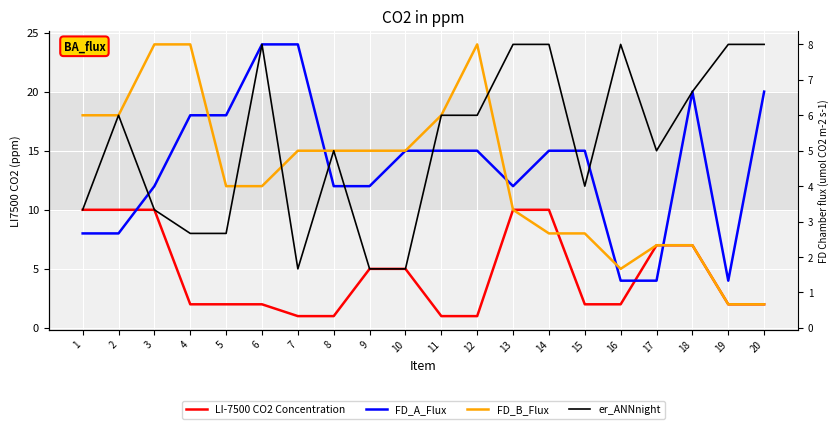

Reading left to right, extract all data points from this chart.

LI-7500 CO2 Concentration: 10	10	10	2	2	2	1	1	5	5	1	1	10	10	2	2	7	7	2	2
FD_A_Flux: 8	8	12	18	18	24	24	12	12	15	15	15	12	15	15	4	4	20	4	20
FD_B_Flux: 18	18	24	24	12	12	15	15	15	15	18	24	10	8	8	5	7	7	2	2
er_ANNnight: 10	18	10	8	8	24	5	15	5	5	18	18	24	24	12	24	15	20	24	24